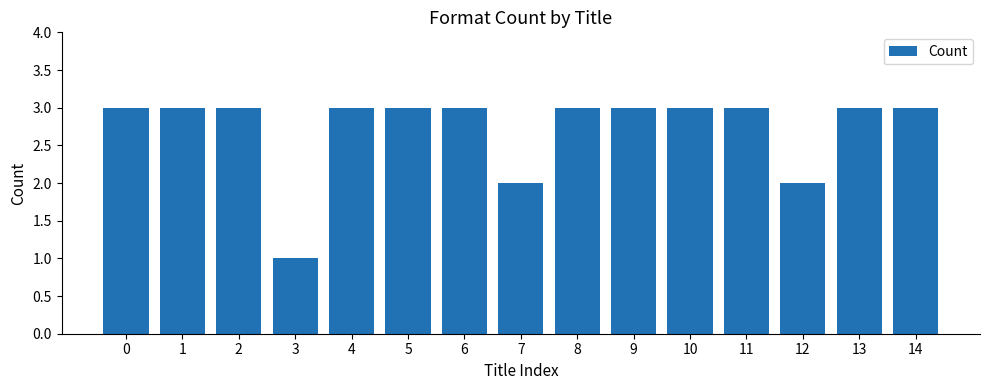

What is the approximate value at 8?

3